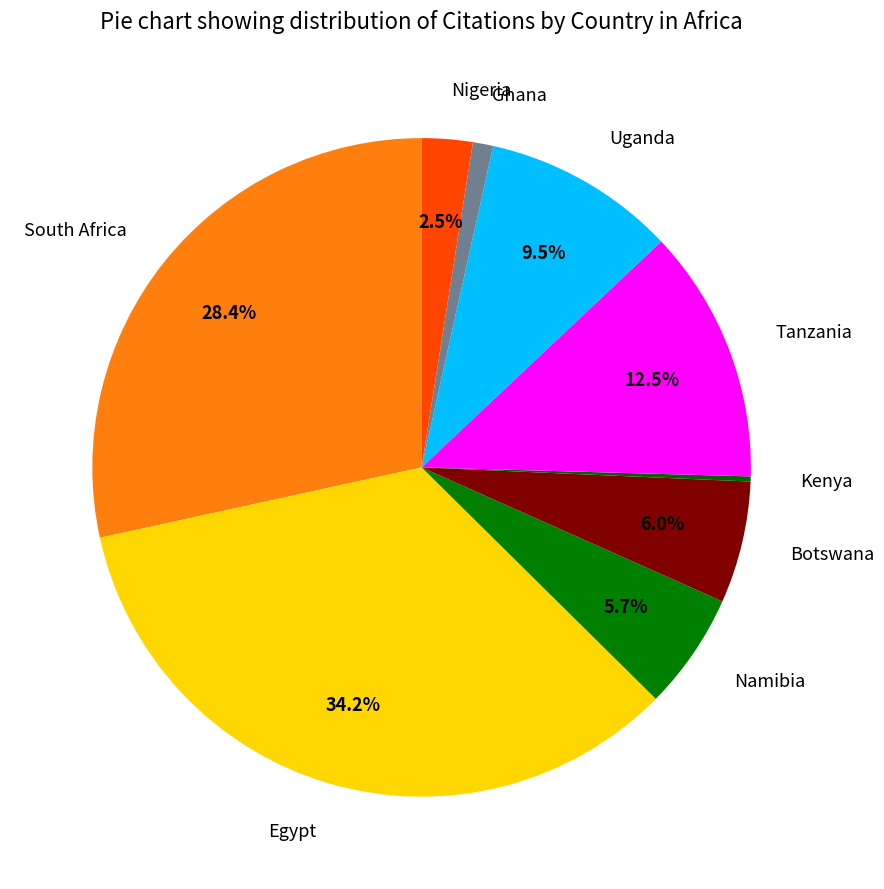

Do Namibia and Botswana together represent more than half of the pie?

No